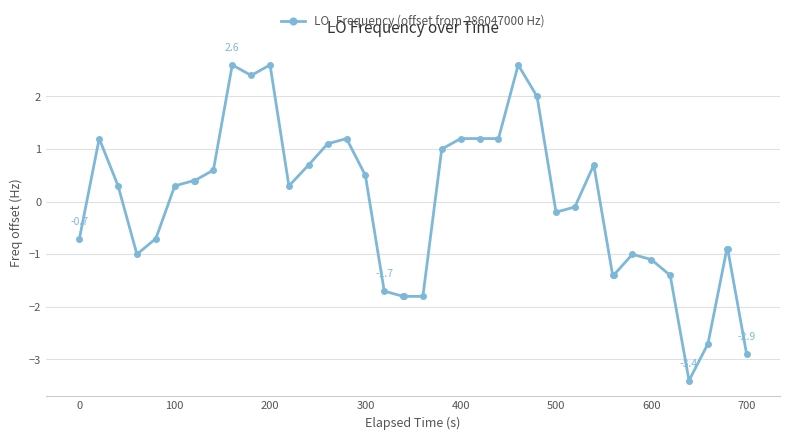

How many positive values are there?

21